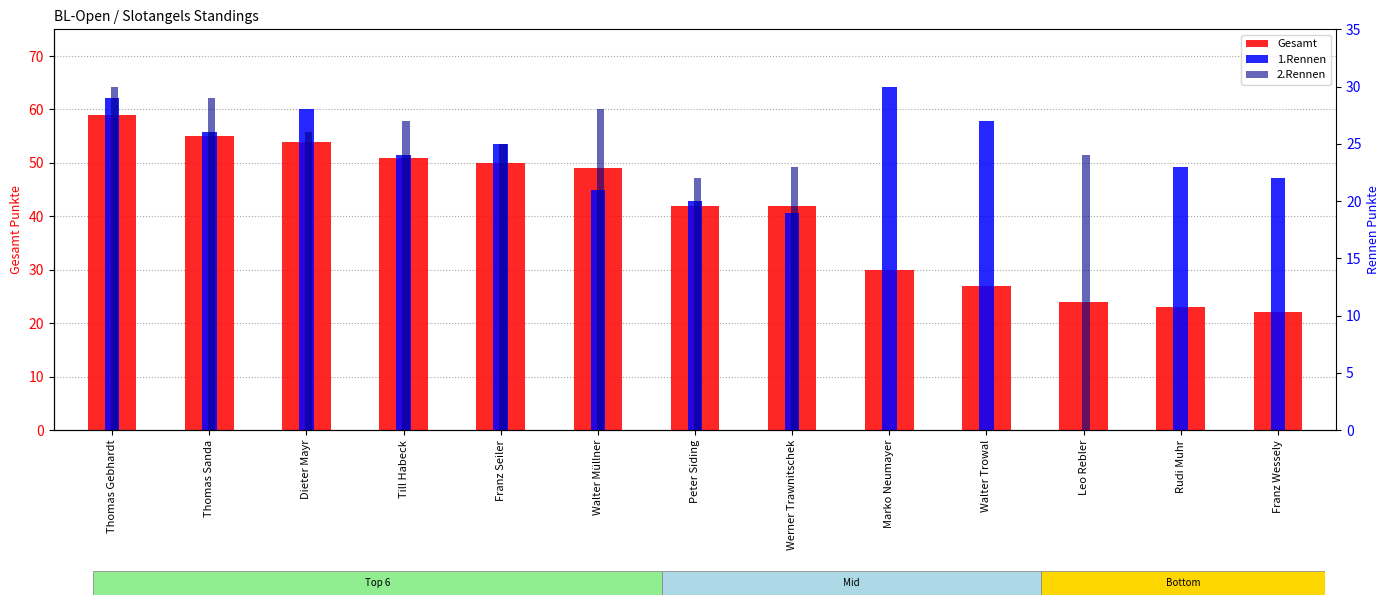

What is the label of the 7th bar from the right?

Peter Siding